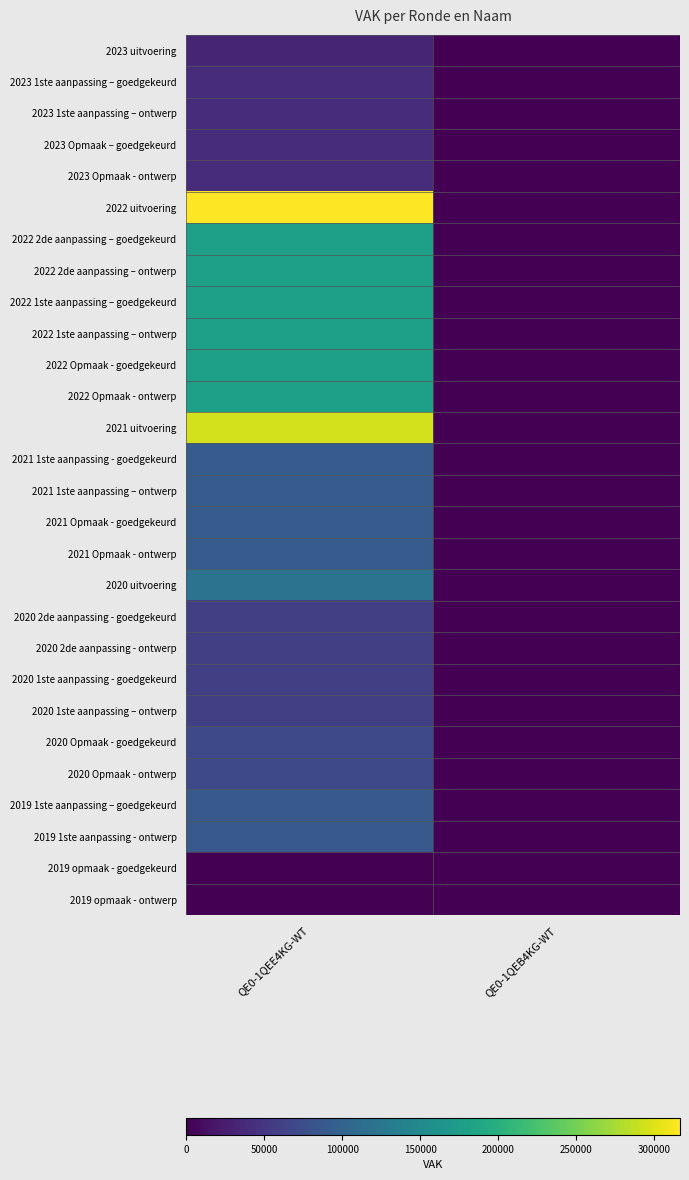

Reading left to right, transcribe all the data shown in this chart.

2023 uitvoering: QE0-1QEE4KG-WT=33227	QE0-1QEB4KG-WT=0
2023 1ste aanpassing – goedgekeurd: QE0-1QEE4KG-WT=40677	QE0-1QEB4KG-WT=0
2023 1ste aanpassing – ontwerp: QE0-1QEE4KG-WT=40677	QE0-1QEB4KG-WT=0
2023 Opmaak – goedgekeurd: QE0-1QEE4KG-WT=40677	QE0-1QEB4KG-WT=0
2023 Opmaak - ontwerp: QE0-1QEE4KG-WT=40677	QE0-1QEB4KG-WT=0
2022 uitvoering: QE0-1QEE4KG-WT=316447	QE0-1QEB4KG-WT=0
2022 2de aanpassing – goedgekeurd: QE0-1QEE4KG-WT=178500	QE0-1QEB4KG-WT=0
2022 2de aanpassing – ontwerp: QE0-1QEE4KG-WT=178500	QE0-1QEB4KG-WT=0
2022 1ste aanpassing – goedgekeurd: QE0-1QEE4KG-WT=178500	QE0-1QEB4KG-WT=0
2022 1ste aanpassing – ontwerp: QE0-1QEE4KG-WT=178500	QE0-1QEB4KG-WT=0
2022 Opmaak - goedgekeurd: QE0-1QEE4KG-WT=178500	QE0-1QEB4KG-WT=0
2022 Opmaak - ontwerp: QE0-1QEE4KG-WT=178500	QE0-1QEB4KG-WT=0
2021 uitvoering: QE0-1QEE4KG-WT=294804	QE0-1QEB4KG-WT=0
2021 1ste aanpassing - goedgekeurd: QE0-1QEE4KG-WT=92000	QE0-1QEB4KG-WT=0
2021 1ste aanpassing – ontwerp: QE0-1QEE4KG-WT=92000	QE0-1QEB4KG-WT=0
2021 Opmaak - goedgekeurd: QE0-1QEE4KG-WT=92000	QE0-1QEB4KG-WT=0
2021 Opmaak - ontwerp: QE0-1QEE4KG-WT=92000	QE0-1QEB4KG-WT=0
2020 uitvoering: QE0-1QEE4KG-WT=120074	QE0-1QEB4KG-WT=0
2020 2de aanpassing - goedgekeurd: QE0-1QEE4KG-WT=59601	QE0-1QEB4KG-WT=0
2020 2de aanpassing - ontwerp: QE0-1QEE4KG-WT=59601	QE0-1QEB4KG-WT=0
2020 1ste aanpassing - goedgekeurd: QE0-1QEE4KG-WT=59601	QE0-1QEB4KG-WT=0
2020 1ste aanpassing – ontwerp: QE0-1QEE4KG-WT=59601	QE0-1QEB4KG-WT=0
2020 Opmaak - goedgekeurd: QE0-1QEE4KG-WT=69786	QE0-1QEB4KG-WT=0
2020 Opmaak - ontwerp: QE0-1QEE4KG-WT=69786	QE0-1QEB4KG-WT=0
2019 1ste aanpassing – goedgekeurd: QE0-1QEE4KG-WT=88970	QE0-1QEB4KG-WT=0
2019 1ste aanpassing - ontwerp: QE0-1QEE4KG-WT=88970	QE0-1QEB4KG-WT=0
2019 opmaak - goedgekeurd: QE0-1QEE4KG-WT=0	QE0-1QEB4KG-WT=0
2019 opmaak - ontwerp: QE0-1QEE4KG-WT=0	QE0-1QEB4KG-WT=0